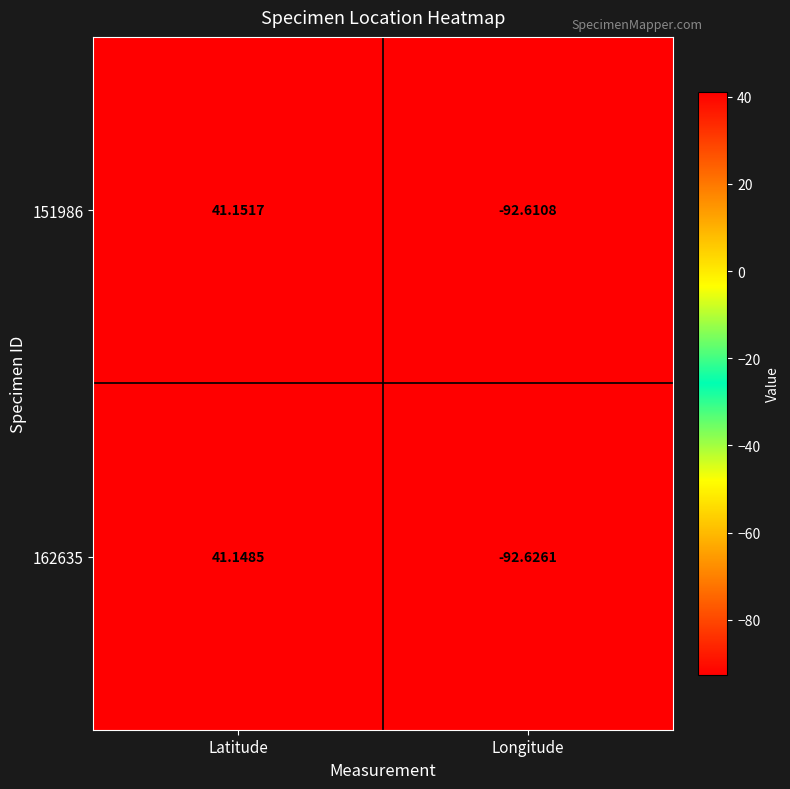

At which category is the sum across all series the highest?

Latitude